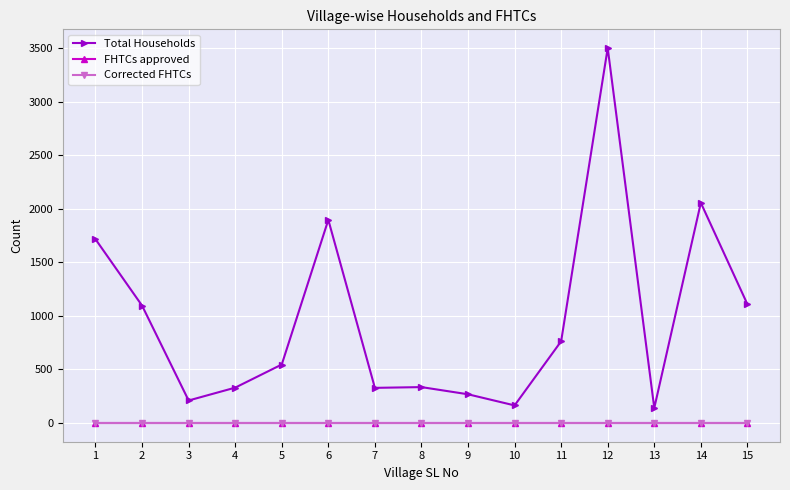

Which series has the widest spread of values?

Total Households